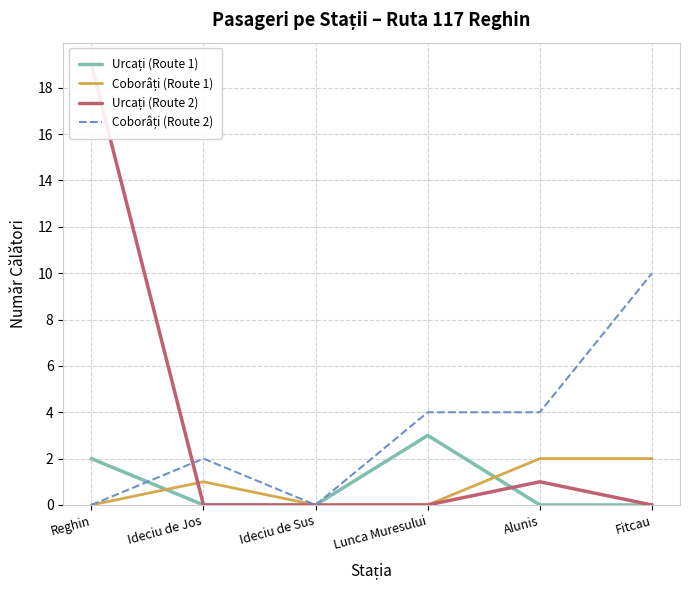

What position from the right is Fitcau?

1